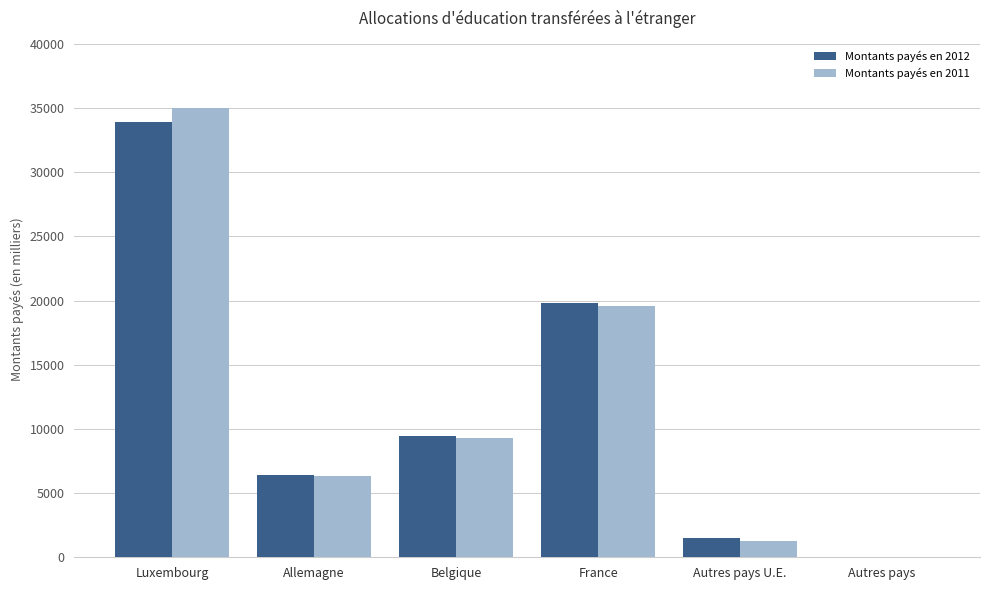

Which category has the highest value in the Montants payés en 2012 series?

Luxembourg